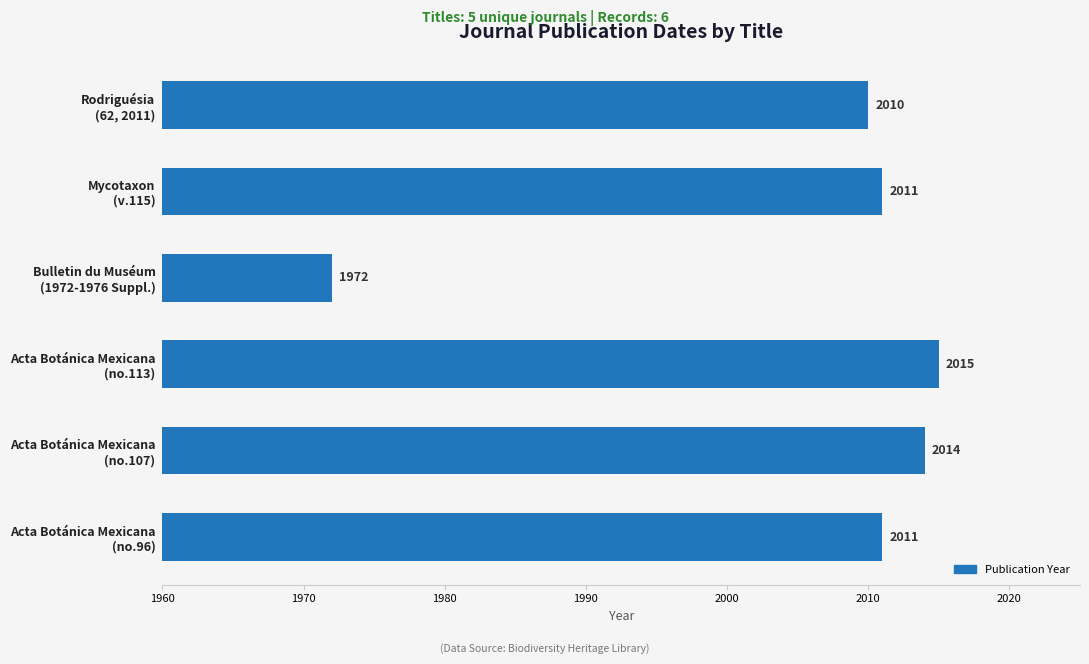

What is the average value?

2006